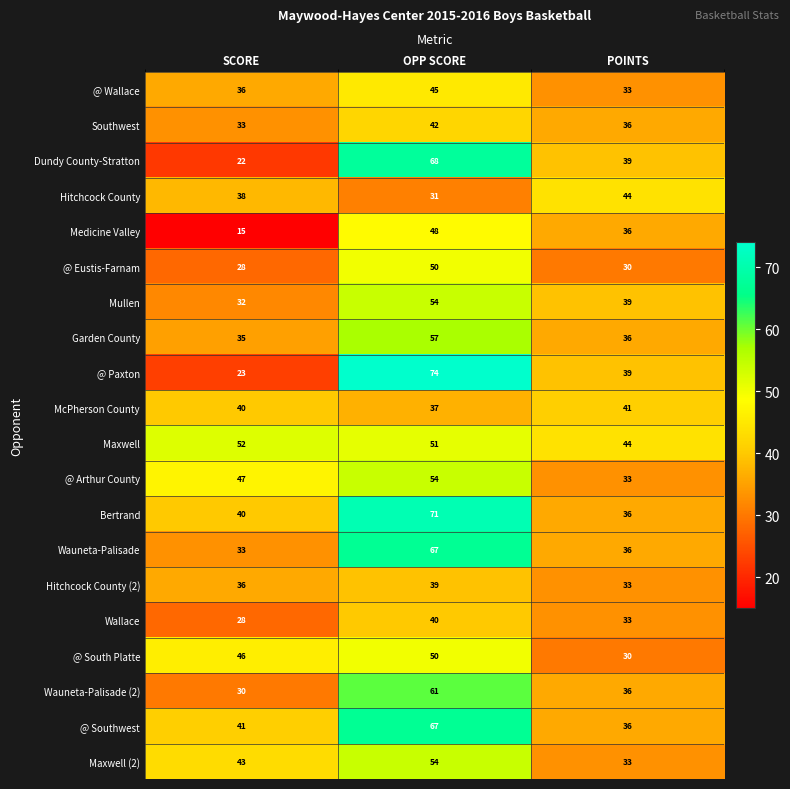

Is the value of Maxwell (2) at SCORE greater than the value of Hitchcock County at OPP SCORE?

Yes